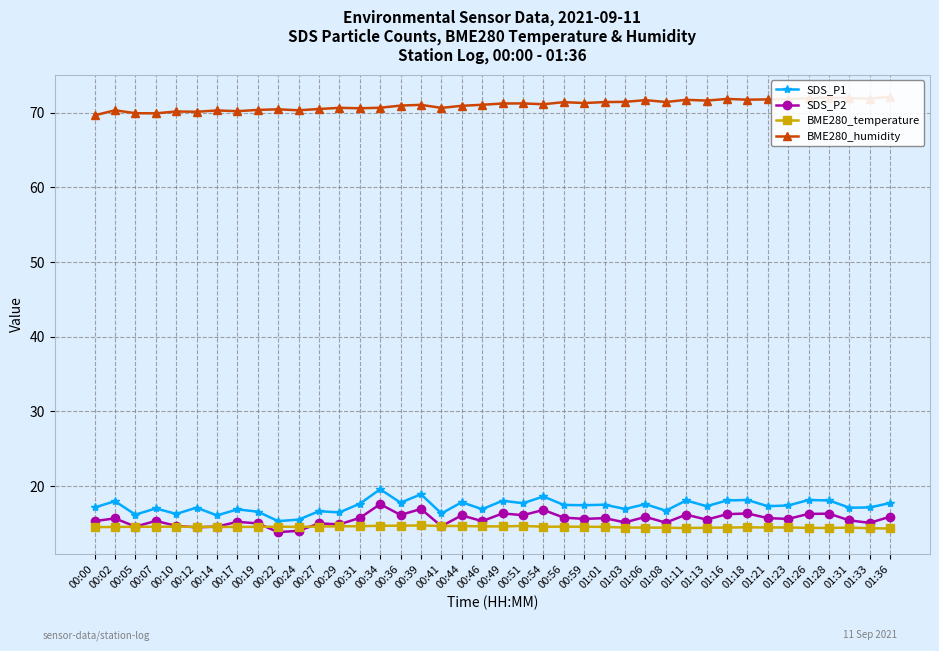

Is the value of BME280_temperature at 00:17 greater than the value of SDS_P2 at 00:19?

No